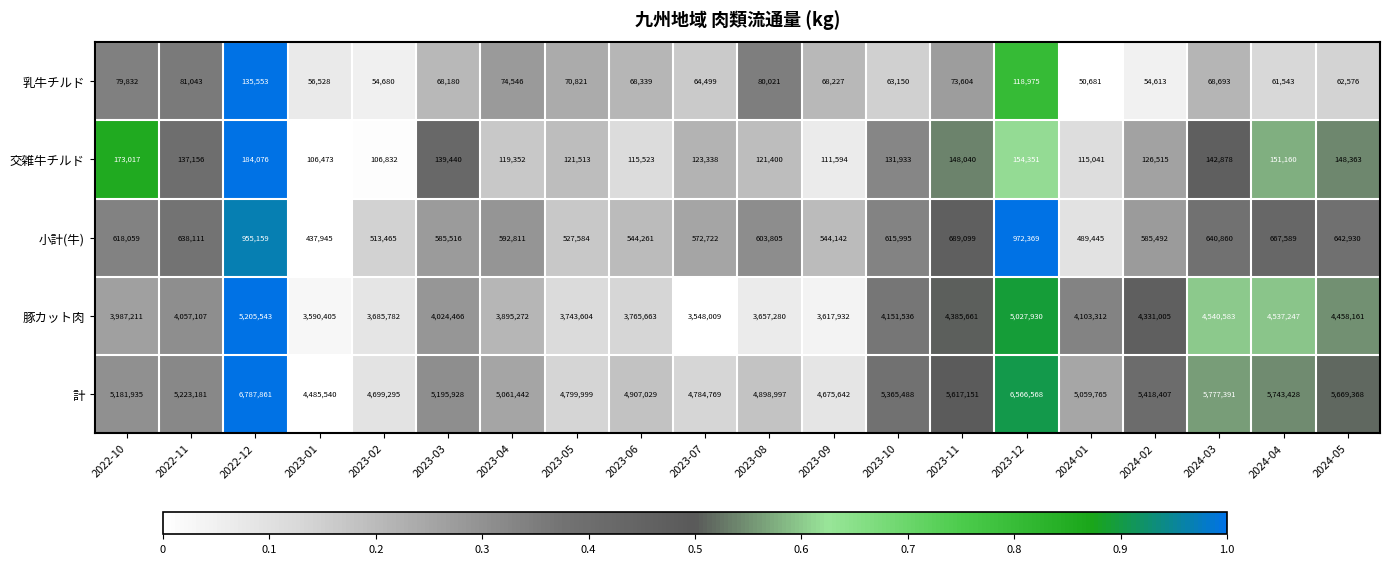

Rank the categories by 計 value from highest to lowest.

2022-12, 2023-12, 2024-03, 2024-04, 2024-05, 2023-11, 2024-02, 2023-10, 2022-11, 2023-03, 2022-10, 2023-04, 2024-01, 2023-06, 2023-08, 2023-05, 2023-07, 2023-02, 2023-09, 2023-01